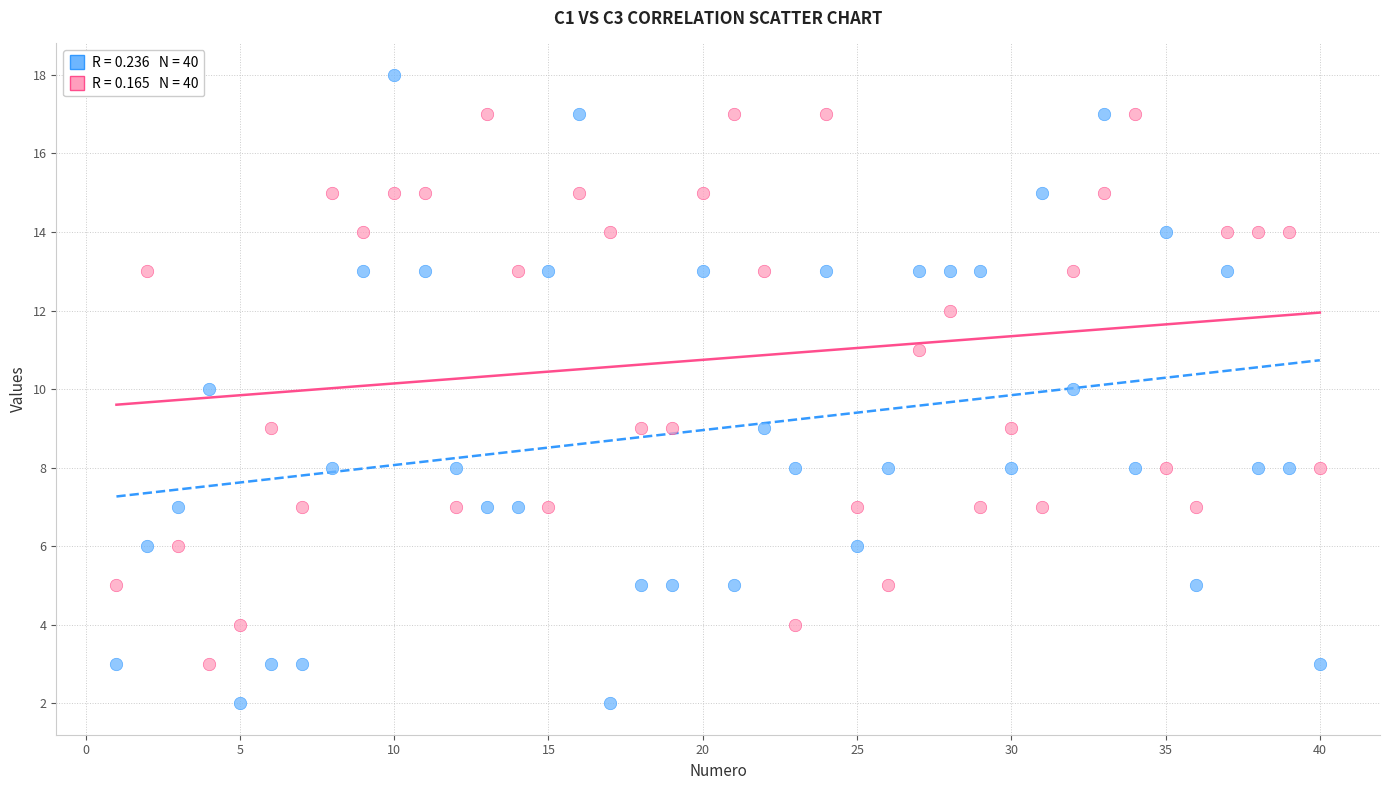

Across all data points, what is the range of Y values (max minus min)?

16